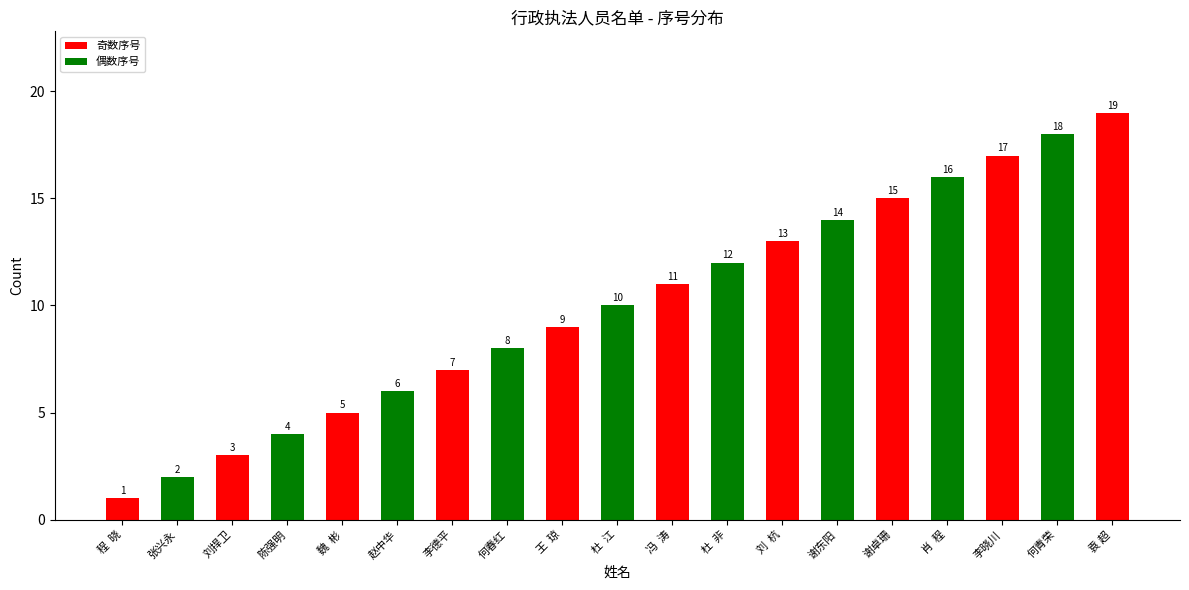

Is it true that the value at 李晓川 is 7?

False